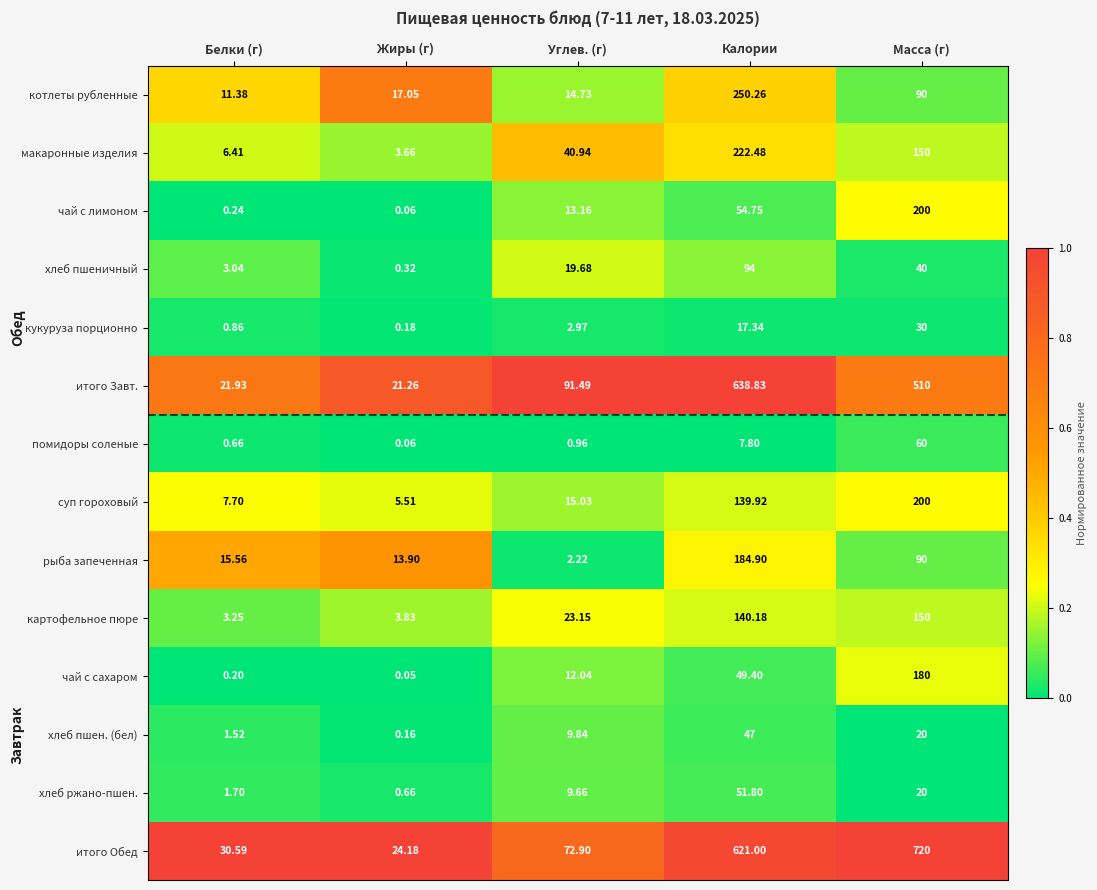

At Белки (г), list the series in order from smallest to largest.

чай с сахаром, чай с лимоном, помидоры соленые, кукуруза порционно, хлеб пшен. (бел), хлеб ржано-пшен., хлеб пшеничный, картофельное пюре, макаронные изделия, суп гороховый, котлеты рубленные, рыба запеченная, итого Завт., итого Обед